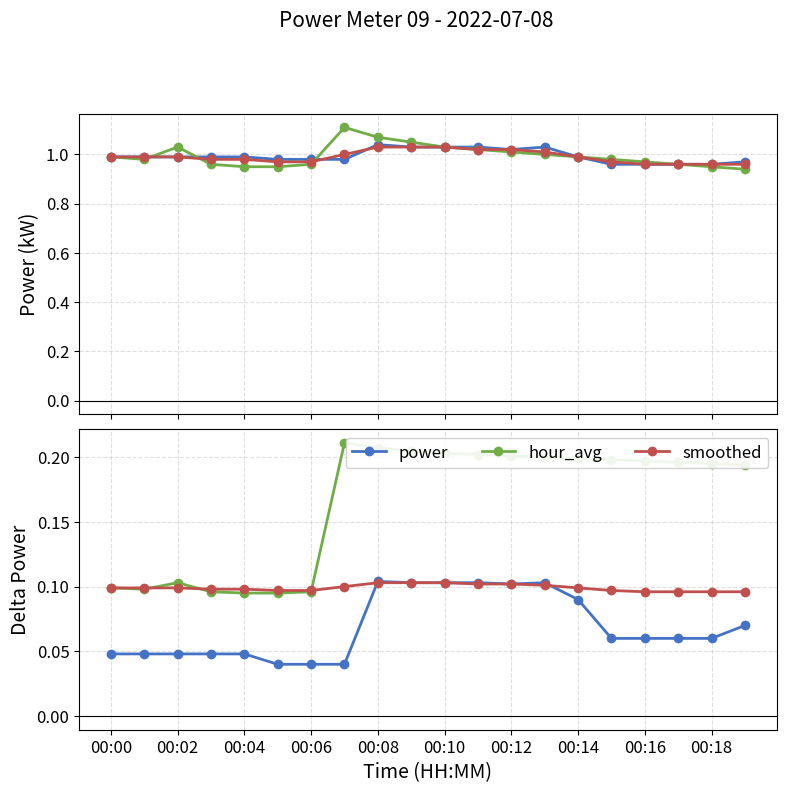

What is the maximum value for smoothed?

0.1